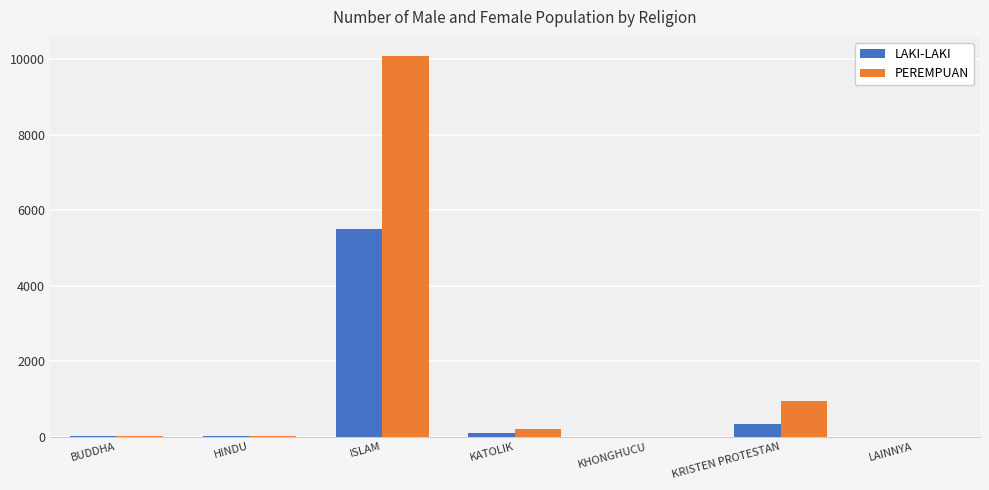

Which series has the largest range (max minus min)?

PEREMPUAN